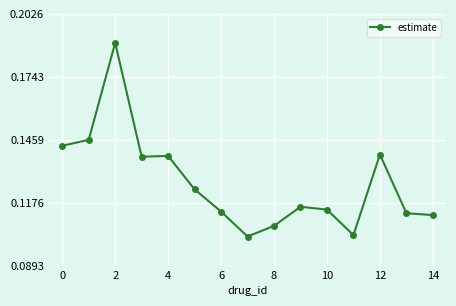

True or false: there are more than 0 points higher than both neighbors.

True